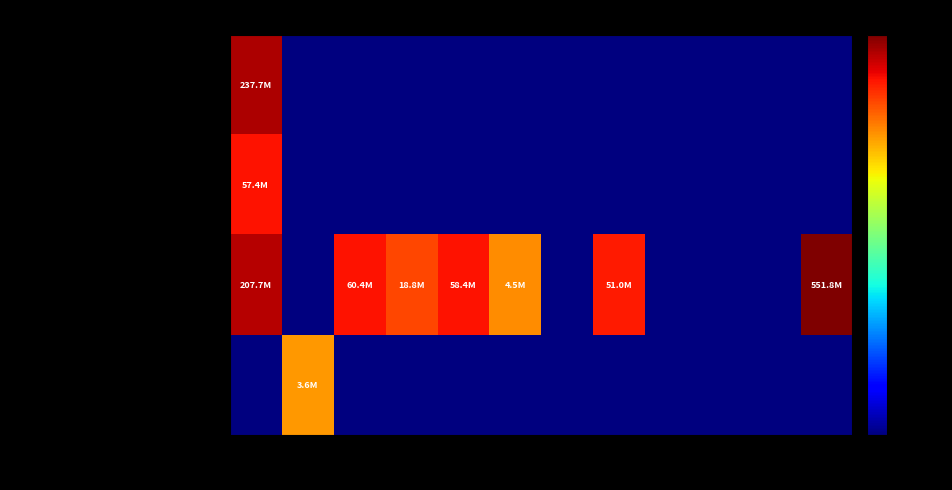

What is the maximum value shown in the chart?

551840000